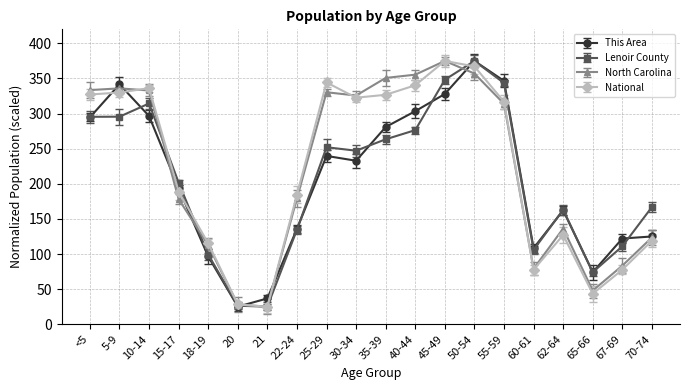

What are all the series names shown in the legend?

This Area, Lenoir County, North Carolina, National